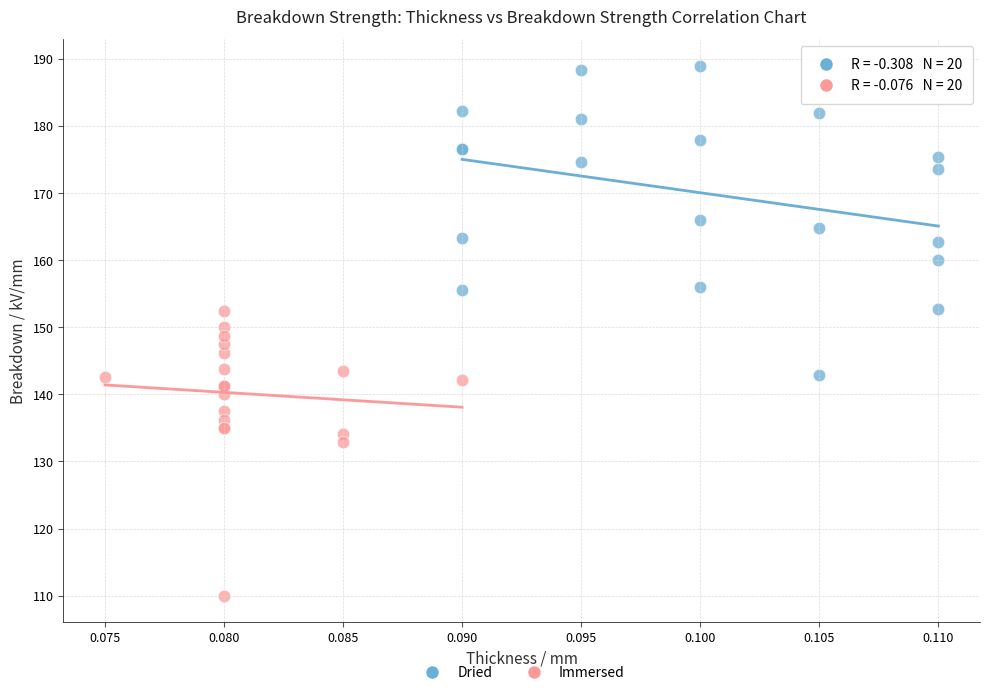

Which series reaches the minimum Y coordinate?

Immersed